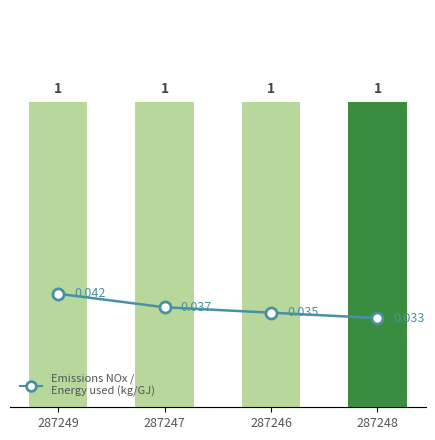

The value at 287246 is 0.1. True or false?

False